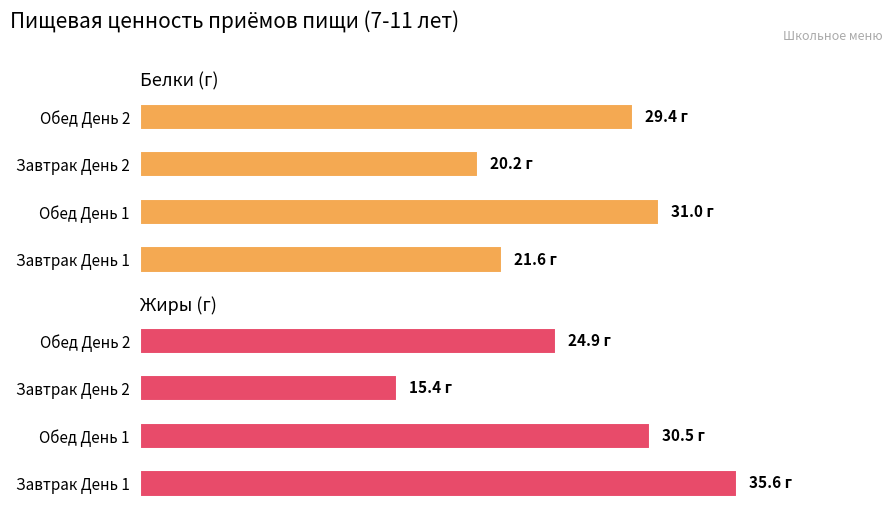

Count the number of categories in the chart.

4